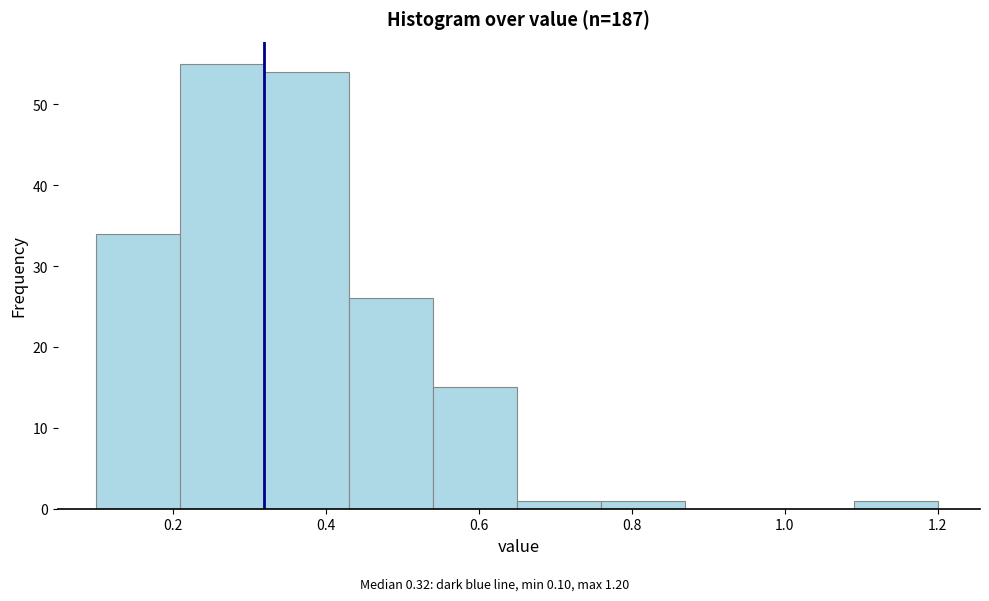

Reading left to right, transcribe this chart: for each bar, give the range it covers on the x-axis and its height. Neither the bar edges nor the heights are printed on the chart, so give them approximately, as read against the axes.

0.10 to 0.21: 34
0.21 to 0.32: 55
0.32 to 0.43: 54
0.43 to 0.54: 26
0.54 to 0.65: 15
0.65 to 0.76: 1
0.76 to 0.87: 1
0.87 to 0.98: 0
0.98 to 1.09: 0
1.09 to 1.20: 1